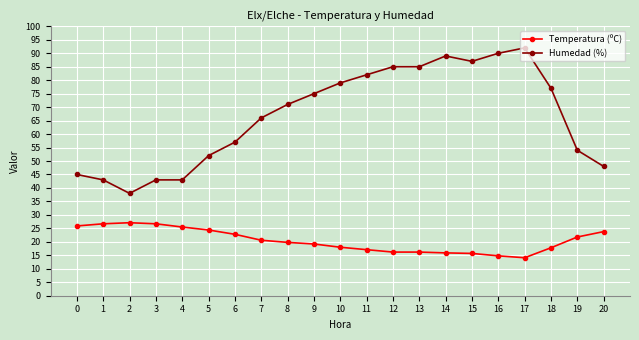

Rank the series at 9 from lowest to highest value.

Temperatura (ºC), Humedad (%)